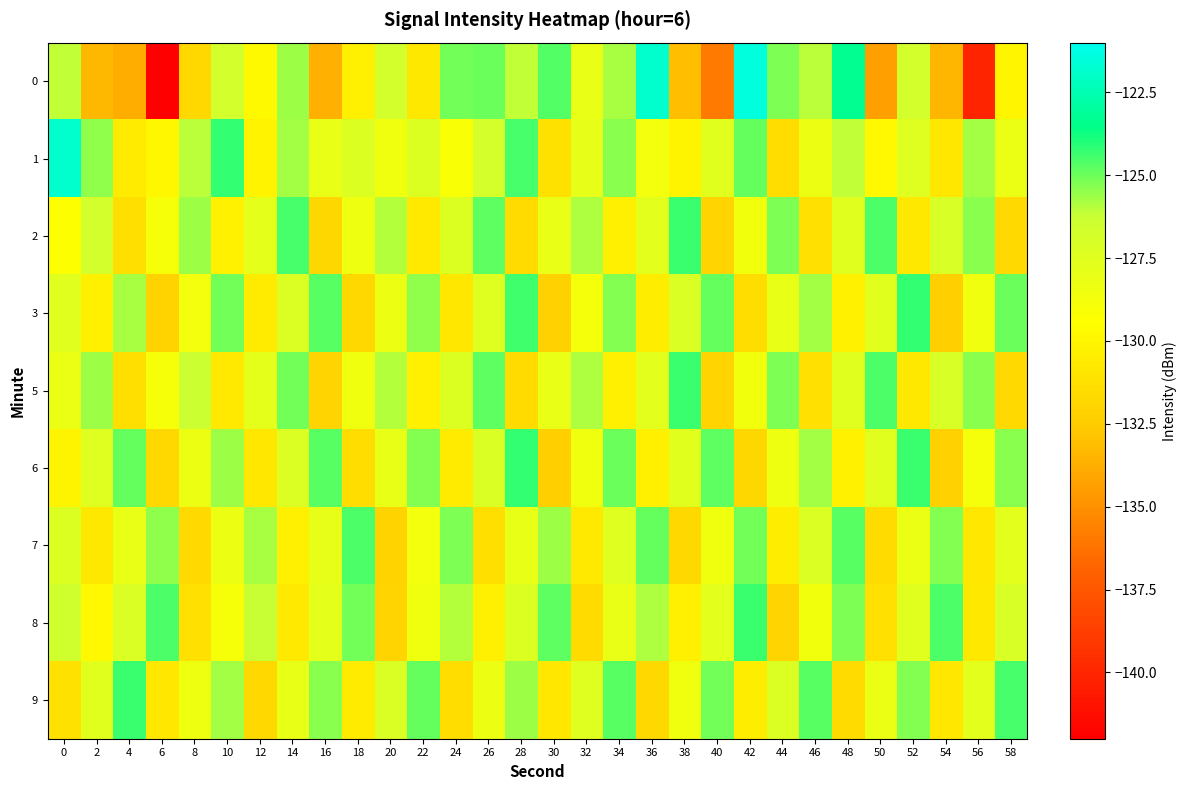

Reading left to right, list all the values displayed in this chart.

0: 0=-126.2	2=-133.3	4=-133.7	6=-142.0	8=-131.8	10=-126.7	12=-129.7	14=-125.7	16=-133.7	18=-130.4	20=-126.7	22=-130.8	24=-125.1	26=-124.9	28=-126.1	30=-124.7	32=-128.1	34=-125.8	36=-121.9	38=-133.1	40=-135.9	42=-121.5	44=-125.2	46=-126.0	48=-123.3	50=-134.3	52=-126.7	54=-133.4	56=-140.1	58=-130.0
1: 0=-121.8	2=-125.5	4=-130.6	6=-129.9	8=-126.0	10=-124.3	12=-130.1	14=-125.7	16=-128.1	18=-127.3	20=-128.5	22=-127.3	24=-129.1	26=-126.8	28=-124.5	30=-131.2	32=-127.9	34=-125.4	36=-128.7	38=-130.1	40=-127.6	42=-124.9	44=-131.5	46=-128.3	48=-126.1	50=-129.8	52=-127.4	54=-130.9	56=-125.7	58=-128.2
2: 0=-129.3	2=-126.7	4=-131.4	6=-128.9	8=-125.6	10=-130.2	12=-127.8	14=-124.5	16=-131.9	18=-128.4	20=-126.0	22=-130.7	24=-127.3	26=-124.8	28=-131.6	30=-128.1	32=-125.9	34=-130.4	36=-127.7	38=-124.3	40=-132.0	42=-128.6	44=-125.2	46=-131.3	48=-127.5	50=-124.6	52=-130.8	54=-127.0	56=-125.4	58=-131.7
3: 0=-127.5	2=-130.3	4=-125.8	6=-132.1	8=-128.7	10=-125.1	12=-130.6	14=-127.2	16=-124.7	18=-131.8	20=-128.3	22=-125.5	24=-130.9	26=-127.4	28=-124.4	30=-132.2	32=-128.8	34=-125.3	36=-130.5	38=-127.1	40=-124.9	42=-131.5	44=-128.0	46=-125.7	48=-130.2	50=-127.6	52=-124.2	54=-132.4	56=-128.5	58=-125.0
5: 0=-128.2	2=-125.6	4=-131.4	6=-128.9	8=-126.3	10=-130.7	12=-127.8	14=-125.1	16=-132.0	18=-128.5	20=-126.0	22=-130.4	24=-127.3	26=-124.8	28=-131.6	30=-128.1	32=-125.9	34=-130.4	36=-127.7	38=-124.3	40=-132.0	42=-128.6	44=-125.2	46=-131.3	48=-127.5	50=-124.6	52=-130.8	54=-127.0	56=-125.4	58=-131.7
6: 0=-130.1	2=-127.4	4=-124.9	6=-131.8	8=-128.3	10=-125.6	12=-130.9	14=-127.2	16=-124.7	18=-131.5	20=-128.0	22=-125.3	24=-130.6	26=-127.1	28=-124.2	30=-132.4	32=-128.5	34=-125.0	36=-130.3	38=-127.6	40=-124.8	42=-131.9	44=-128.4	46=-125.7	48=-130.2	50=-127.5	52=-124.3	54=-132.2	56=-128.8	58=-125.4
7: 0=-127.3	2=-130.8	4=-128.1	6=-125.5	8=-131.7	10=-128.3	12=-125.8	14=-130.4	16=-127.9	18=-124.6	20=-132.1	22=-128.7	24=-125.2	26=-131.4	28=-128.0	30=-125.6	32=-130.7	34=-127.4	36=-124.9	38=-131.8	40=-128.5	42=-125.1	44=-130.5	46=-127.2	48=-124.7	50=-131.6	52=-128.2	54=-125.3	56=-130.9	58=-127.7
8: 0=-126.5	2=-129.8	4=-127.1	6=-124.6	8=-131.3	10=-128.9	12=-126.2	14=-130.7	16=-127.8	18=-125.1	20=-132.0	22=-128.5	24=-126.0	26=-130.4	28=-127.3	30=-124.8	32=-131.6	34=-128.1	36=-125.9	38=-130.4	40=-127.7	42=-124.3	44=-132.0	46=-128.6	48=-125.2	50=-131.3	52=-127.5	54=-124.6	56=-130.8	58=-127.0
9: 0=-131.2	2=-127.6	4=-124.3	6=-130.9	8=-128.4	10=-125.7	12=-131.8	14=-128.0	16=-125.4	18=-130.6	20=-127.1	22=-124.9	24=-131.5	26=-128.3	28=-125.6	30=-130.9	32=-127.4	34=-124.7	36=-131.8	38=-128.5	40=-125.1	42=-130.5	44=-127.2	46=-124.7	48=-131.6	50=-128.2	52=-125.3	54=-130.9	56=-127.7	58=-124.5